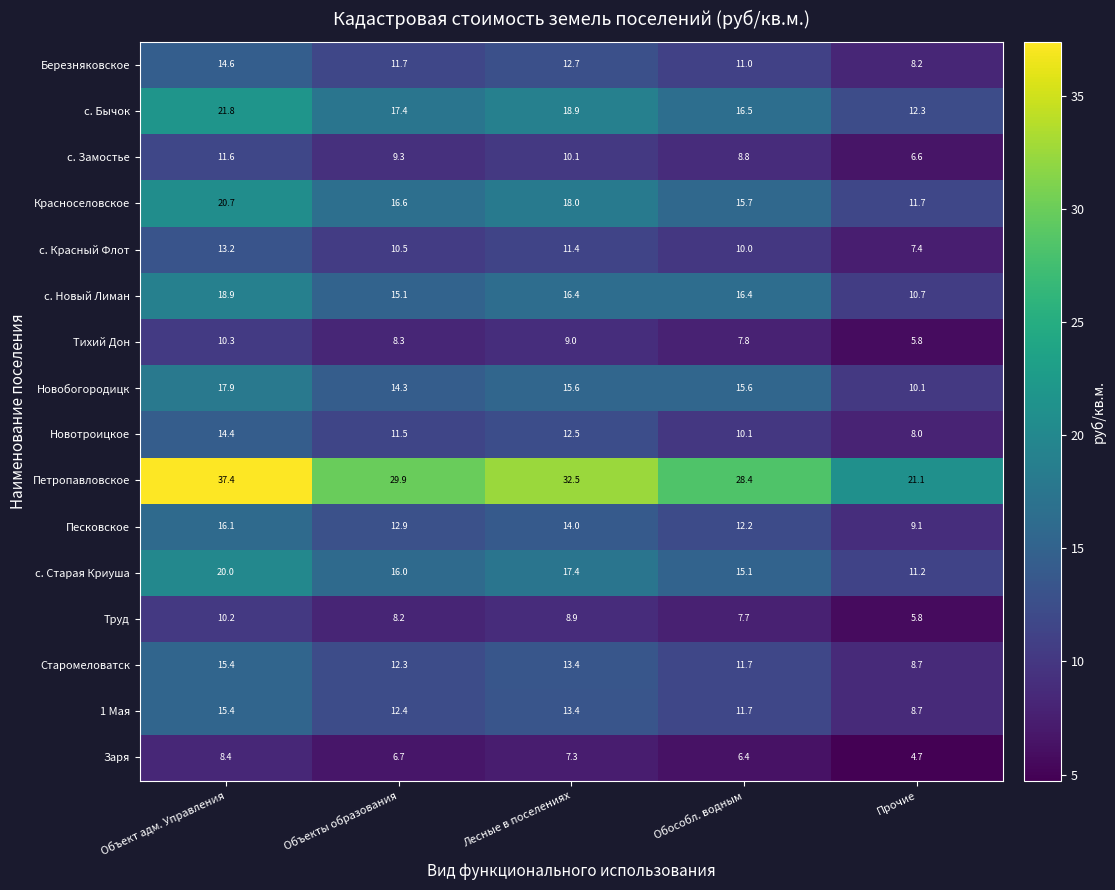

Which series has the largest total across all categories?

Петропавловское